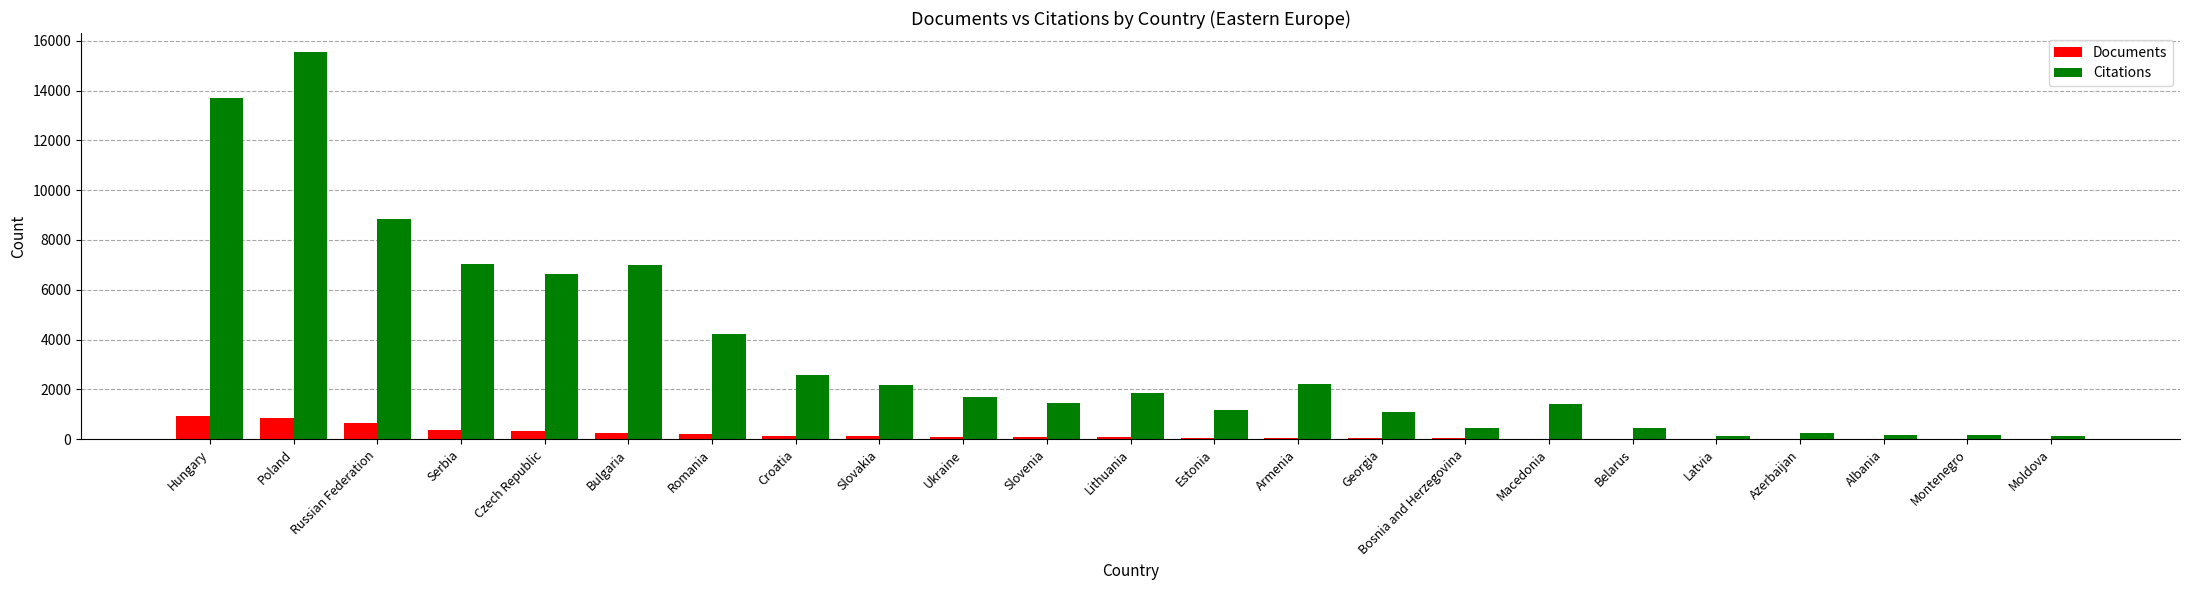

The value of Citations at Croatia is 2560. True or false?

True